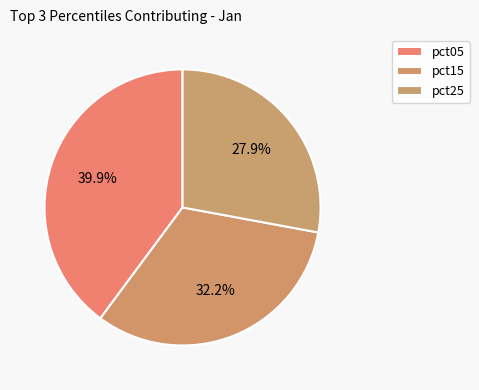

How many slices are in this pie chart?

3